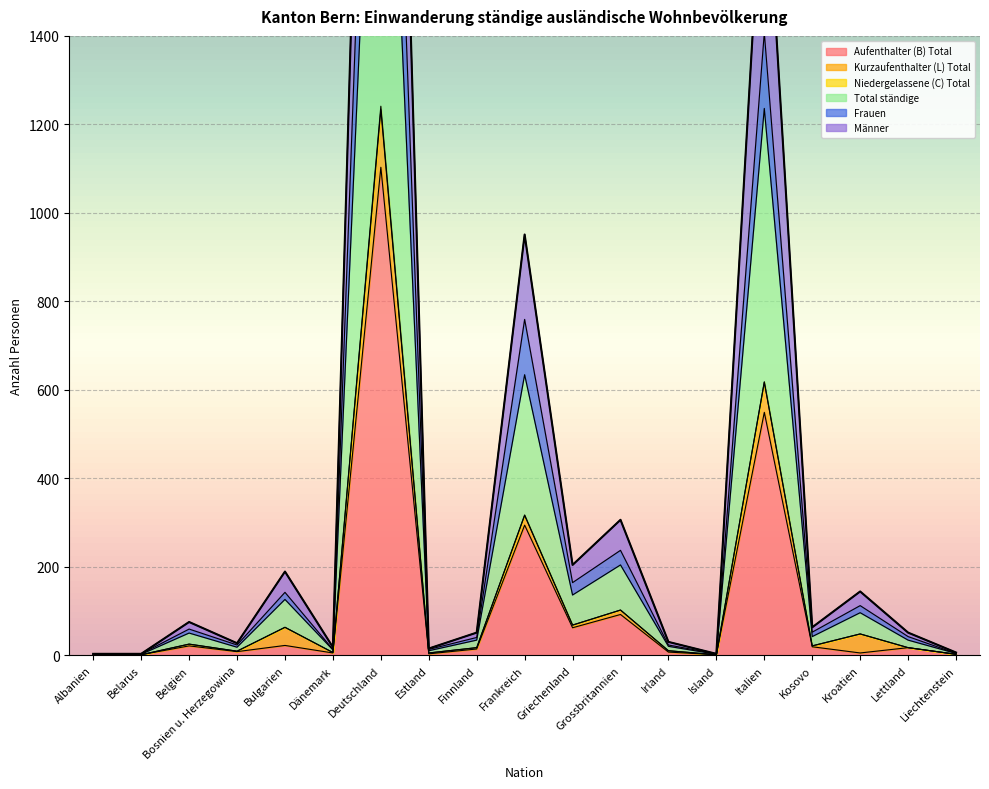

The Aufenthalter (B) Total series shows 1103 at Deutschland. True or false?

True